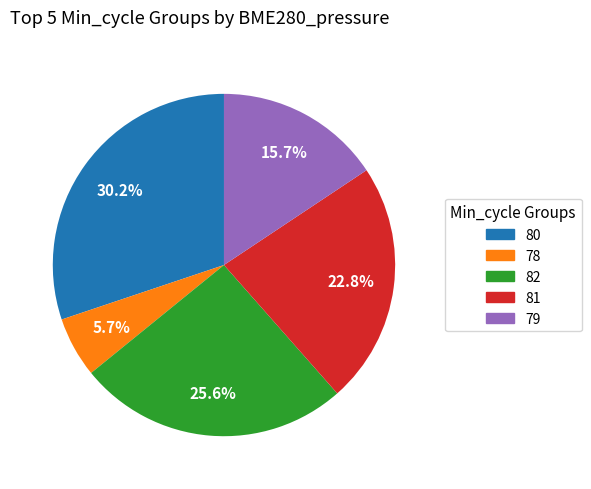

Is there any slice that represents more than half of the pie?

No